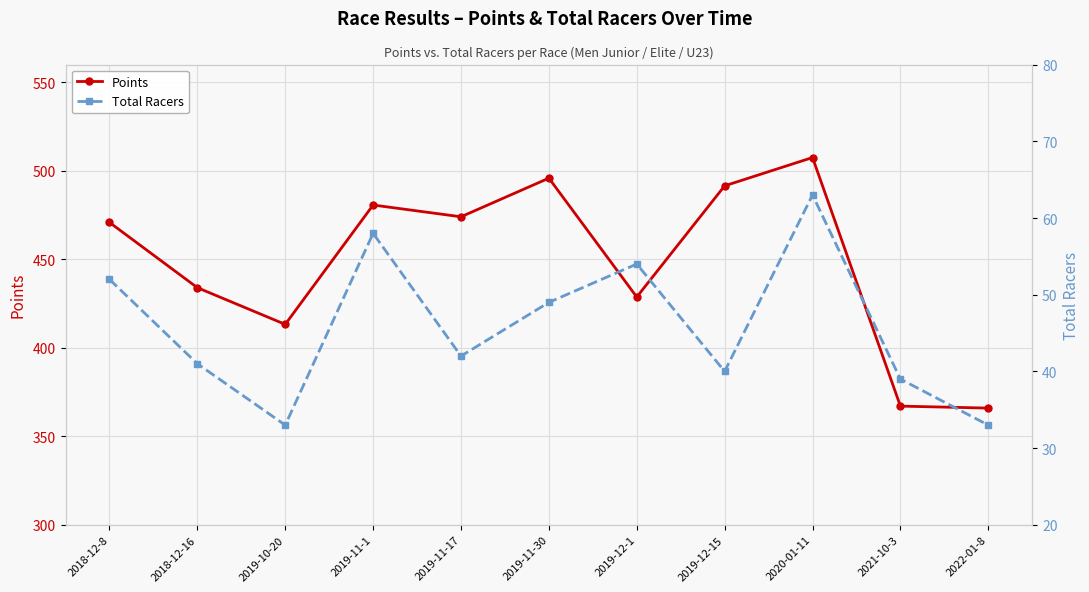

What is the difference between the second highest and minimum values in the Total Racers series?

25.0